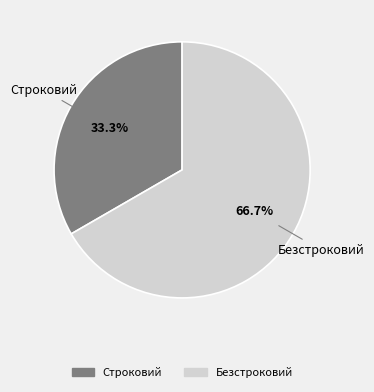

Rank the categories by value from lowest to highest.

Строковий, Безстроковий